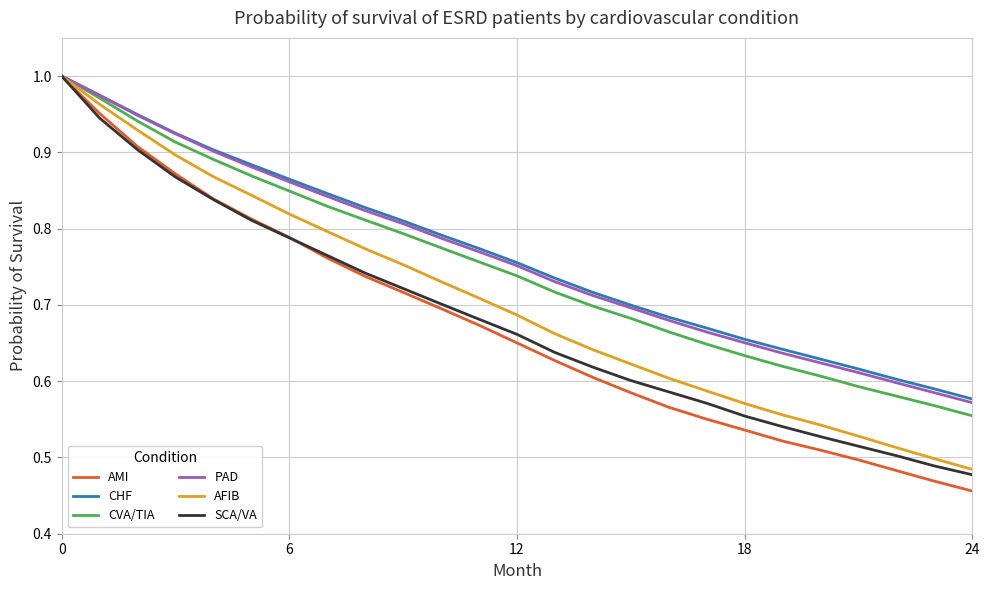

Is this an area chart (filled region under the line)?

No